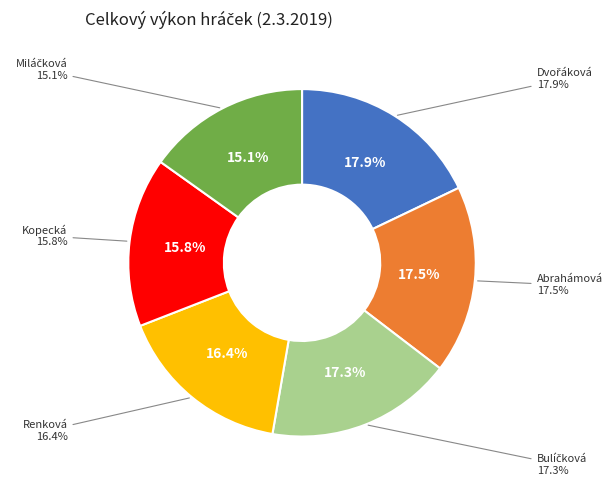

What percentage is the Abrahámová slice, to the nearest percent?

17%